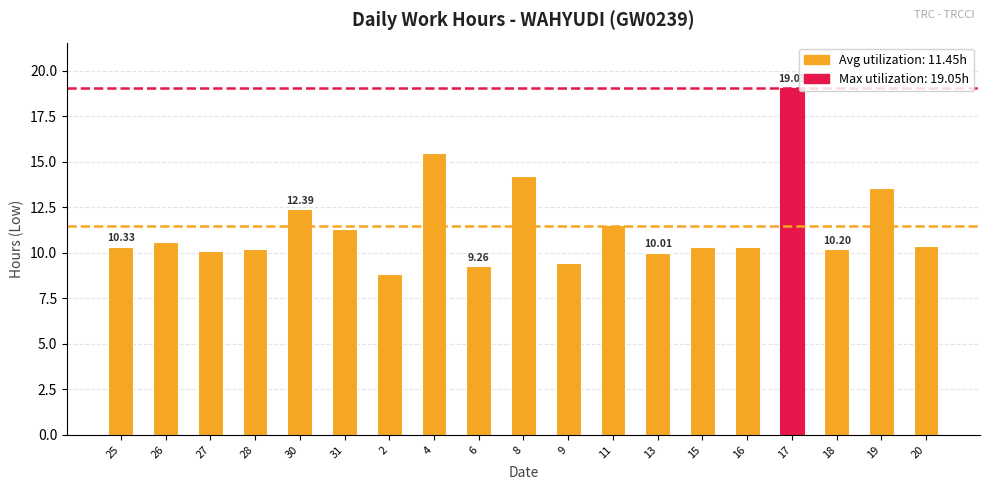

What is the sum of the values at 16 and 20?

20.7